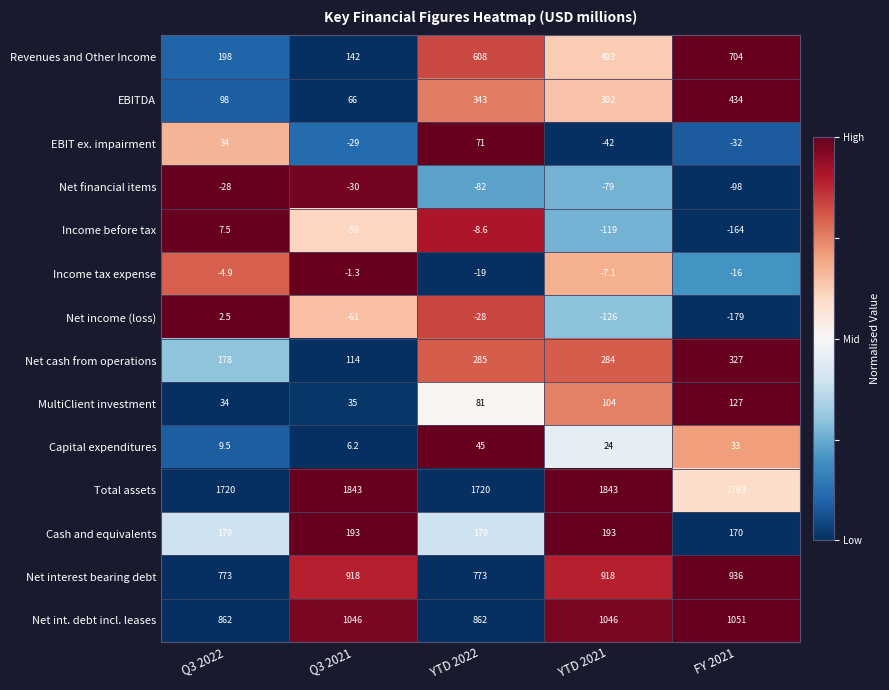

Which series has the widest spread of values?

Revenues and Other Income